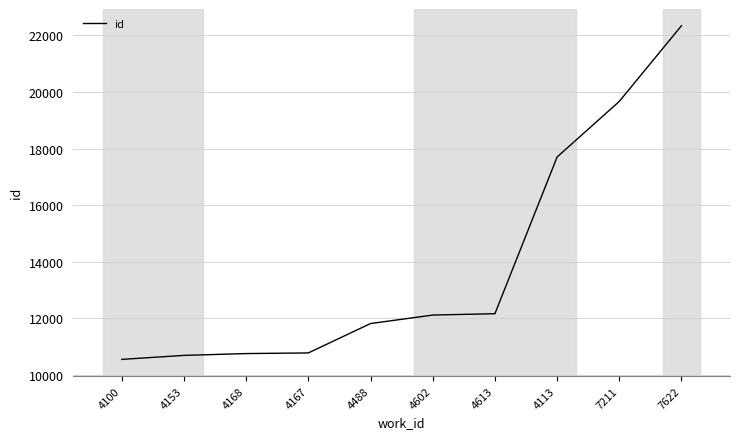

What is the difference between the maximum and minimum values?

11791